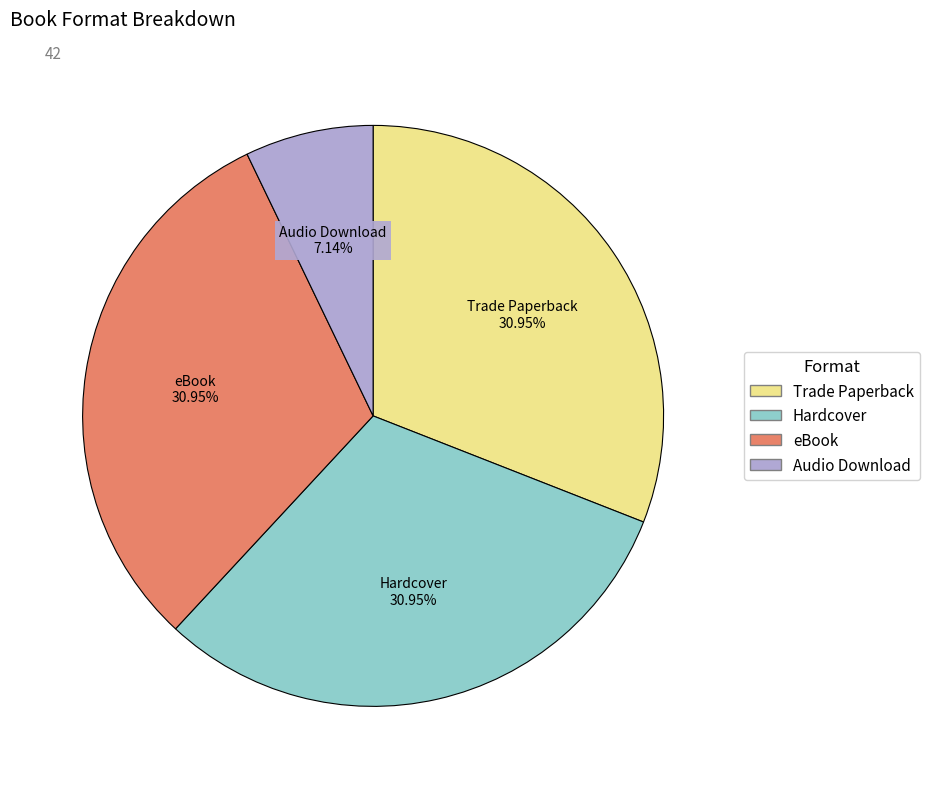

What is the ratio of the value at Hardcover to the value at eBook?

1.0